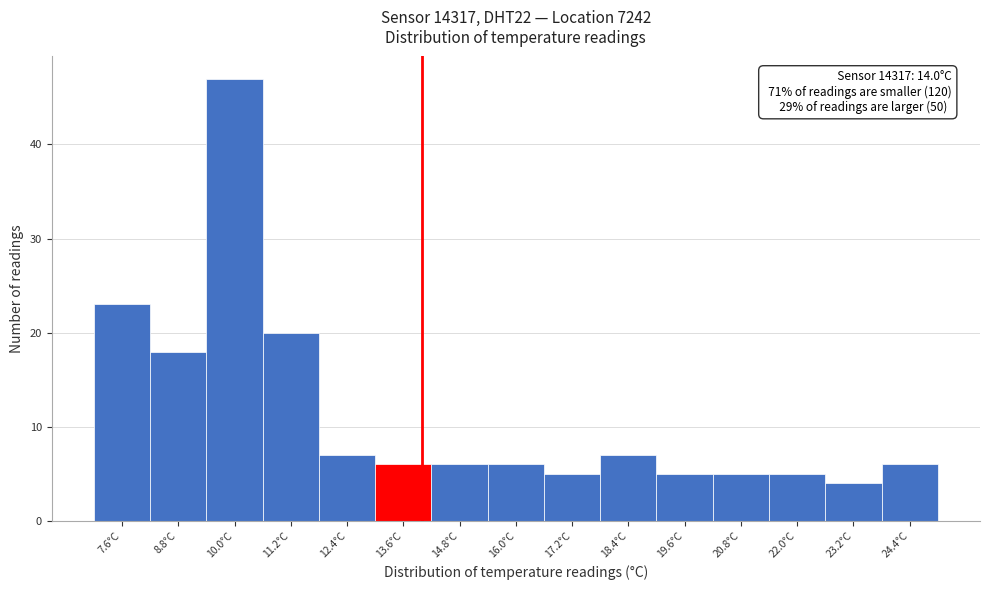

Over which range of the x-axis is the bar tallest?

9.4 to 10.6